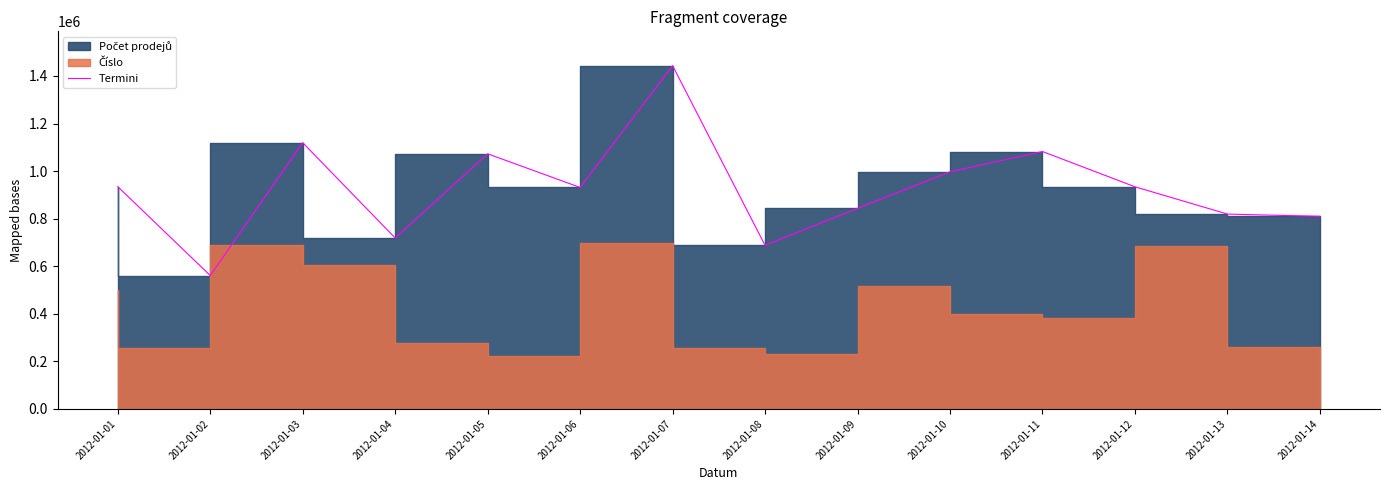

True or false: the data shows 457601.6 at 2012-01-04.

False